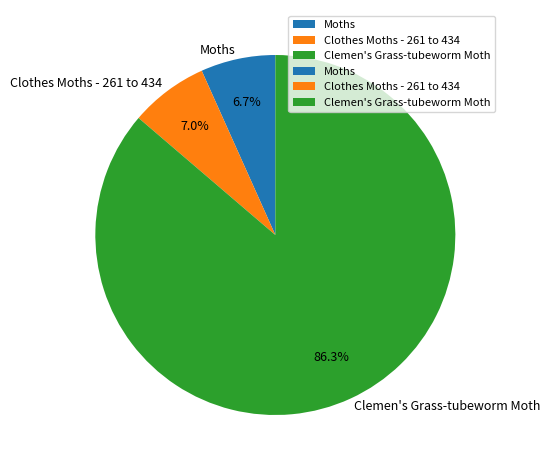

Which slice is the largest?

Clemen's Grass-tubeworm Moth